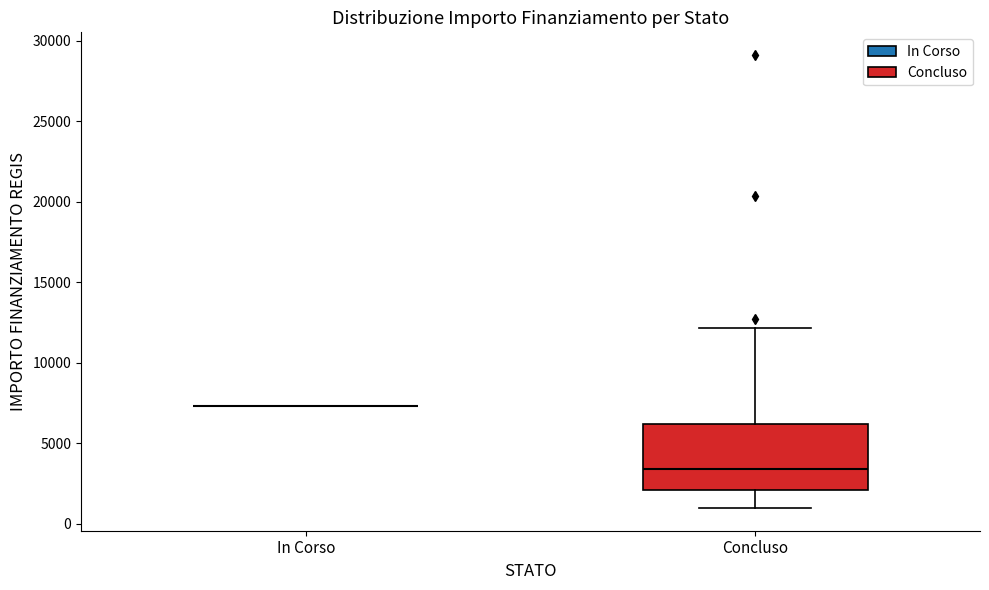

Comparing the boxes themselves (not the whiskers), which one is the tallest?

Concluso